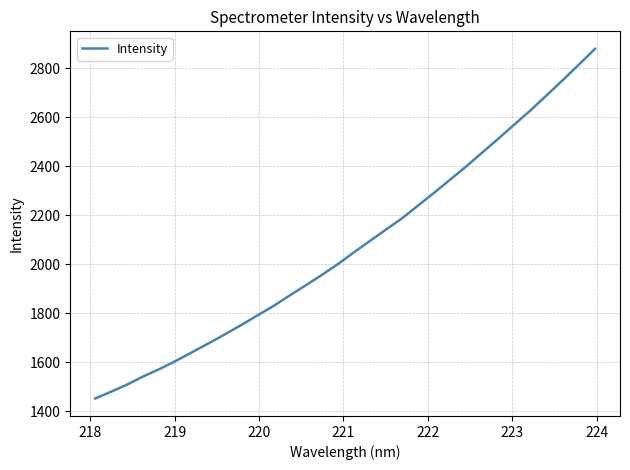

Does the chart display data point markers on the line(s)?

No